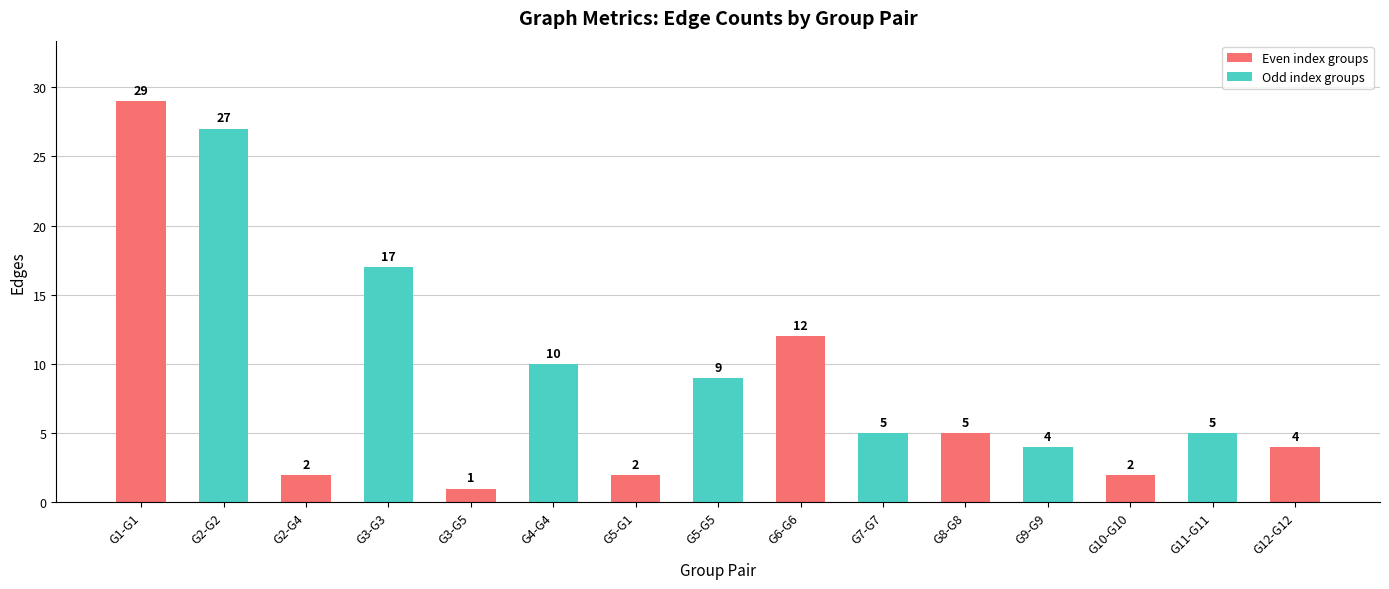

Reading right to left, extract all data points from this chart.

4	5	2	4	5	5	12	9	2	10	1	17	2	27	29